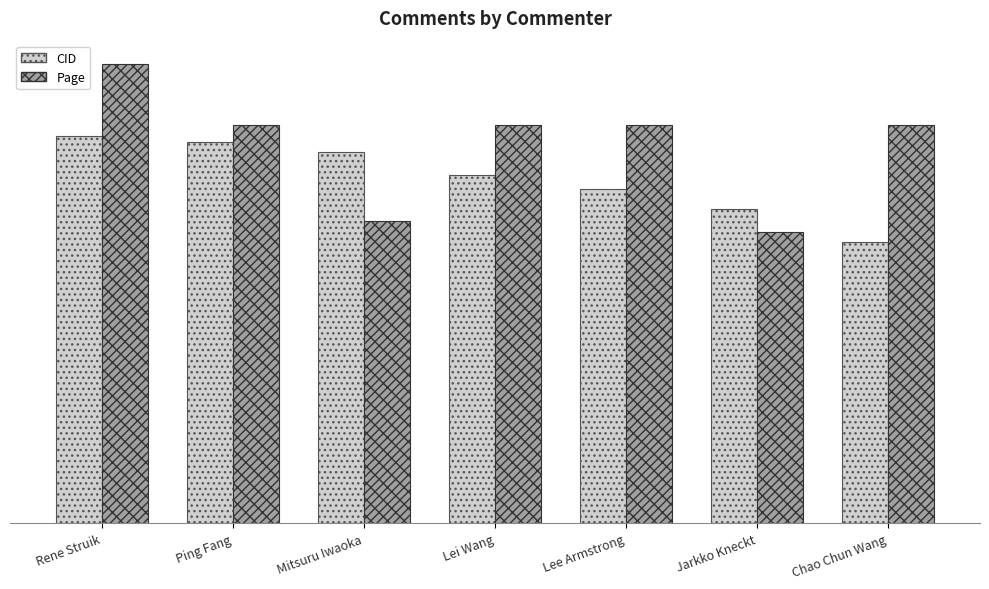

Are the bars horizontal?

No